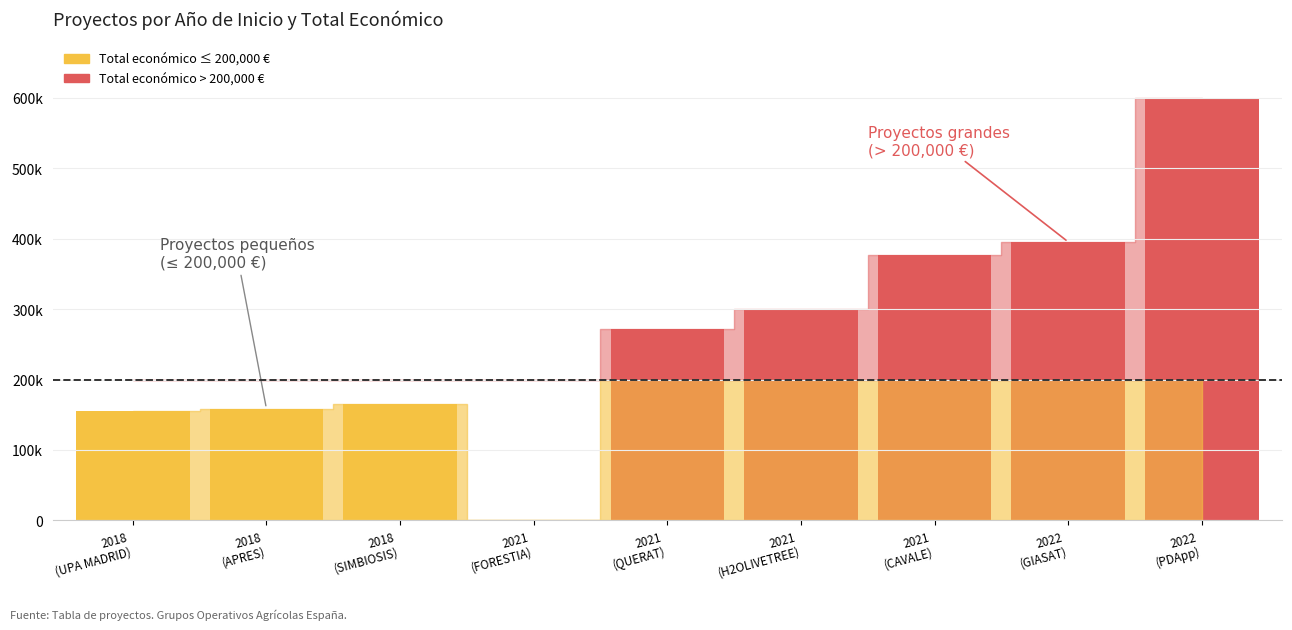

What is the sum of all values?

2423834